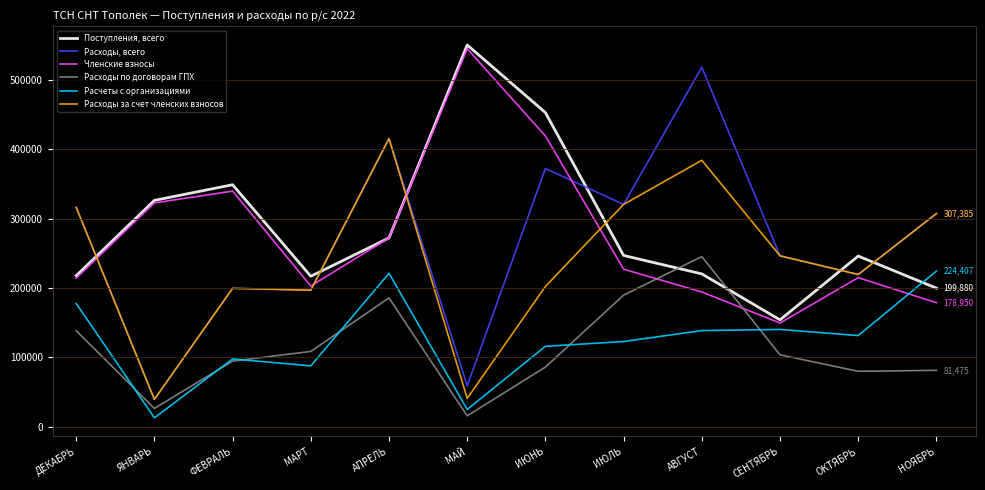

The Расчеты с организациями series shows 97903.4 at ФЕВРАЛЬ. True or false?

True